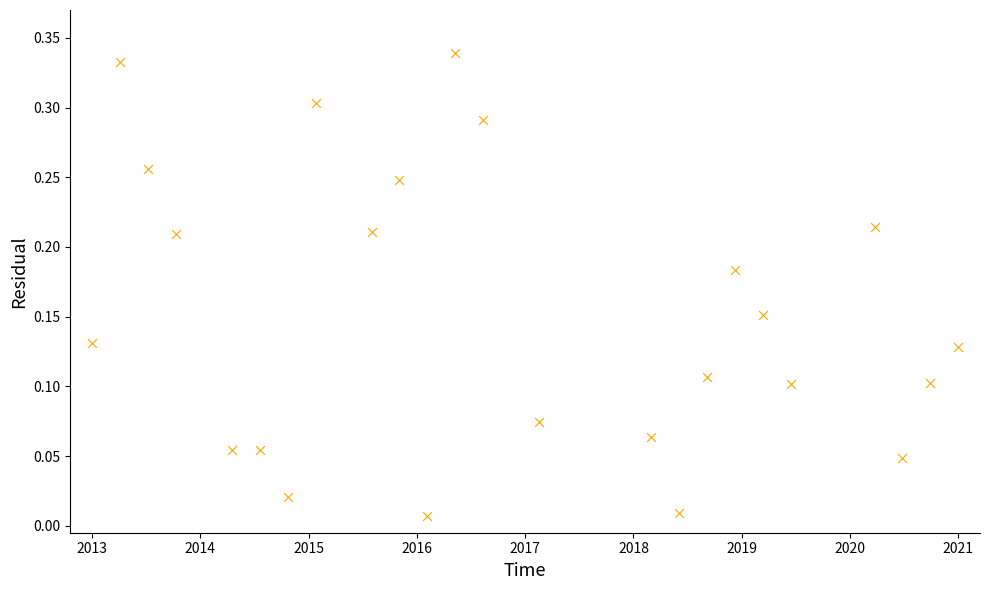

What is the range of X values (max minus min)?

8.0